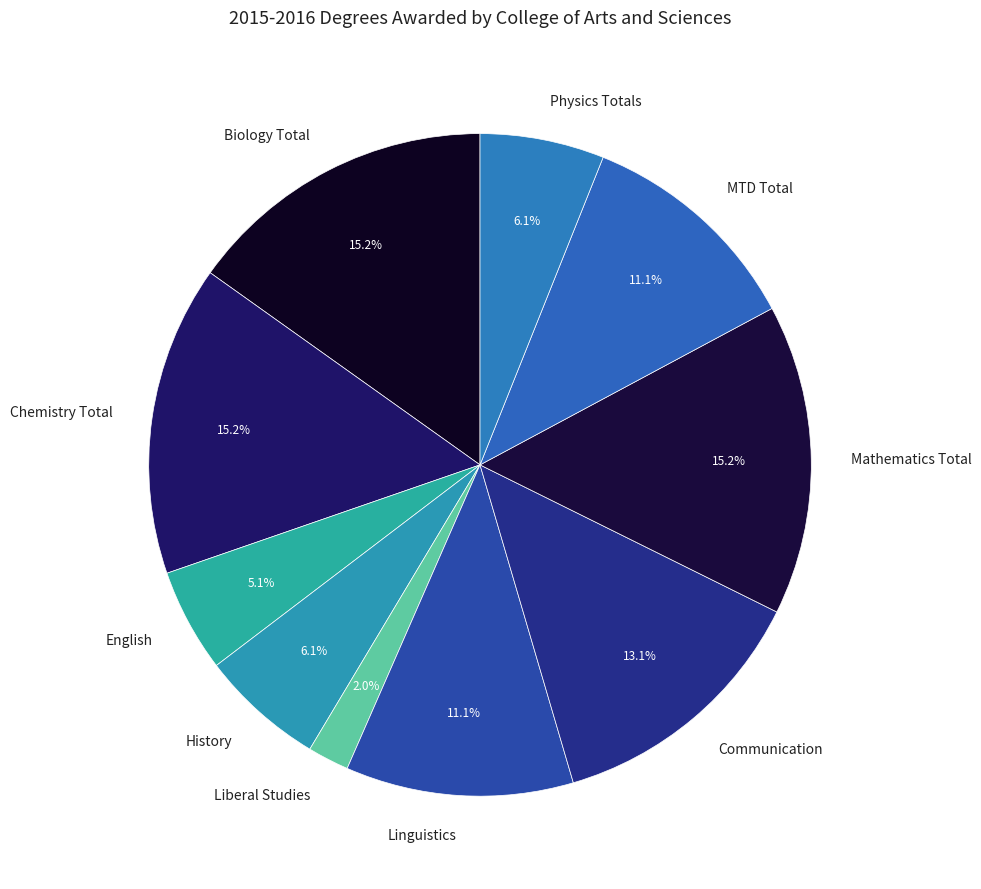

How many slices are in this pie chart?

10